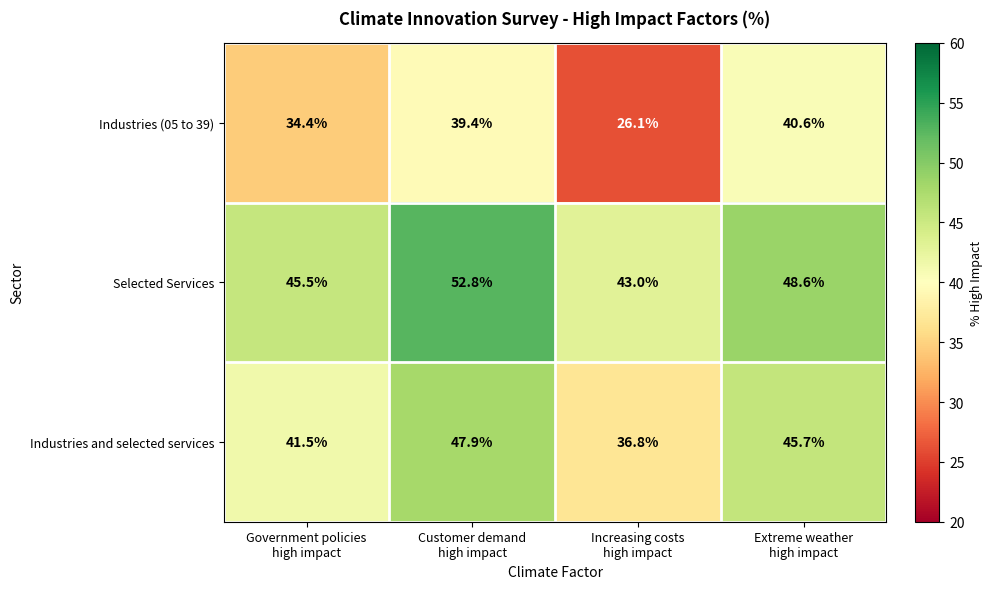

What is the minimum value shown in the chart?

26.1